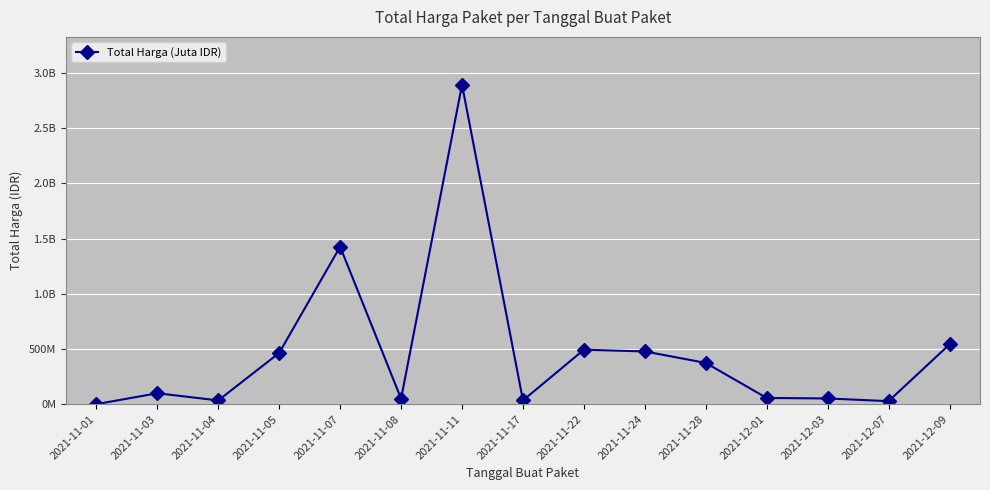

Which category has the highest value across all series?

2021-11-11